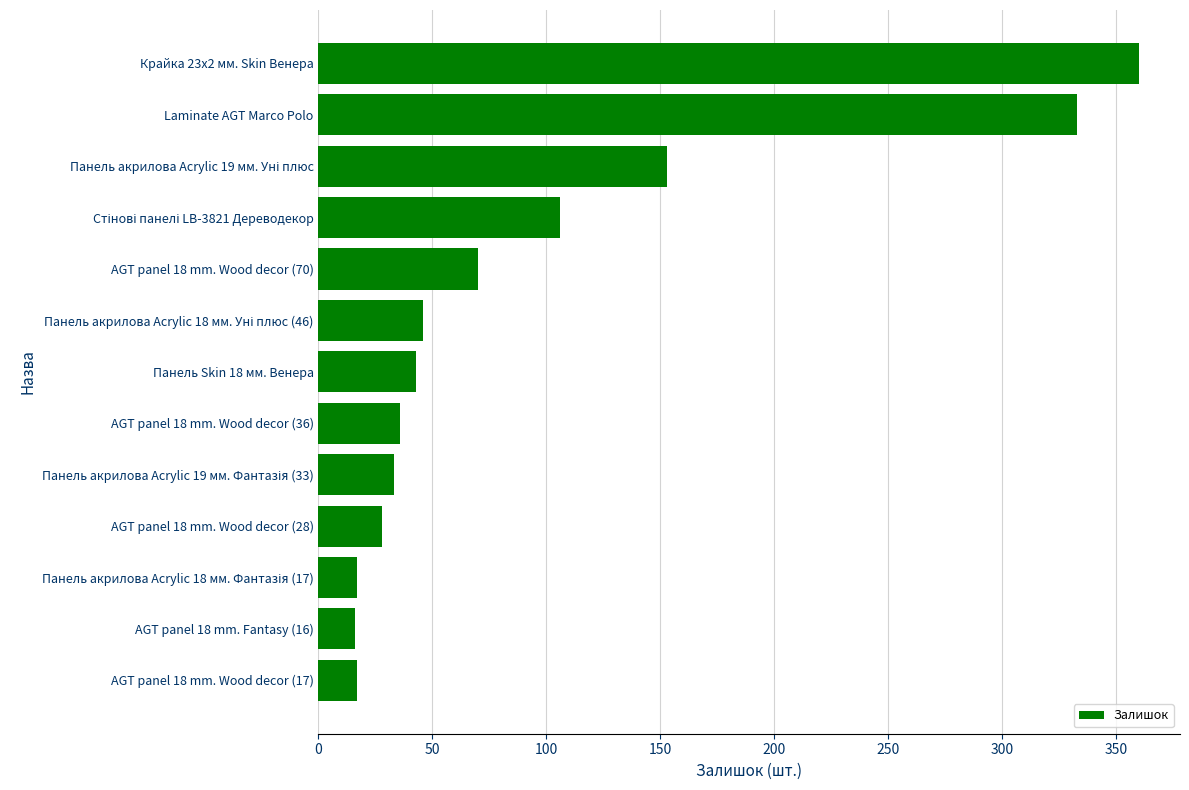

Is it true that the value at AGT panel 18 mm. Wood decor (28) is 28?

True